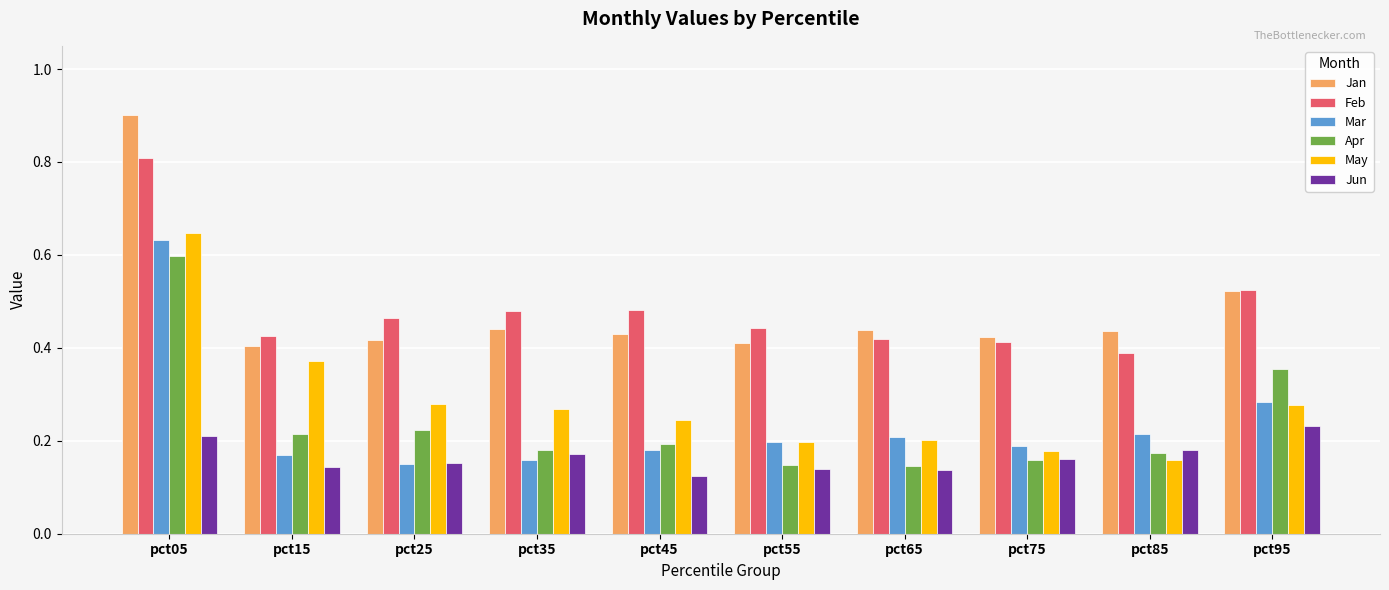

What is the sum of all Jun values?

1.7